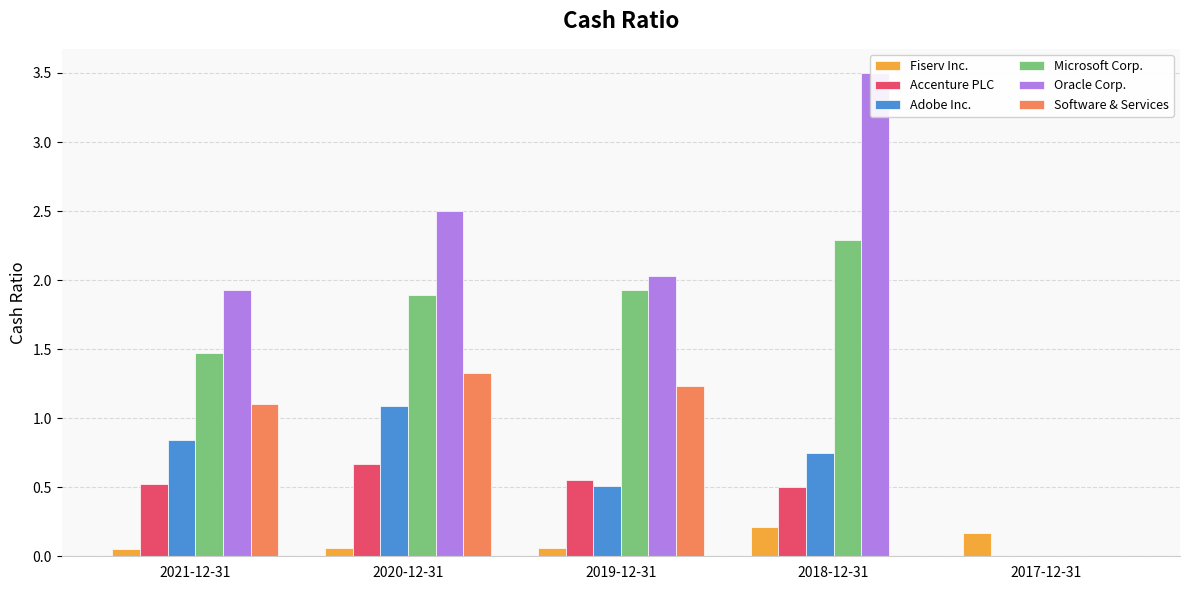

Reading left to right, transcribe all the data shown in this chart.

Fiserv Inc.: 2021-12-31=0.1	2020-12-31=0.1	2019-12-31=0.1	2018-12-31=0.2	2017-12-31=0.2
Accenture PLC: 2021-12-31=0.5	2020-12-31=0.7	2019-12-31=0.6	2018-12-31=0.5	2017-12-31=0.0
Adobe Inc.: 2021-12-31=0.8	2020-12-31=1.1	2019-12-31=0.5	2018-12-31=0.8	2017-12-31=0.0
Microsoft Corp.: 2021-12-31=1.5	2020-12-31=1.9	2019-12-31=1.9	2018-12-31=2.3	2017-12-31=0.0
Oracle Corp.: 2021-12-31=1.9	2020-12-31=2.5	2019-12-31=2.0	2018-12-31=3.5	2017-12-31=0.0
Software & Services: 2021-12-31=1.1	2020-12-31=1.3	2019-12-31=1.2	2018-12-31=0.0	2017-12-31=0.0